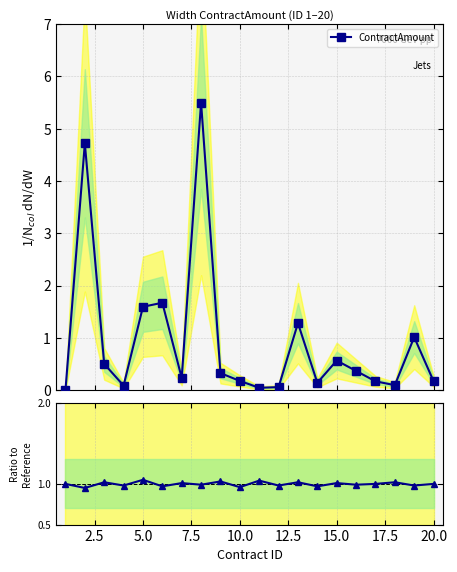

True or false: ContractAmount has more than 1 points higher than both neighbors.

True